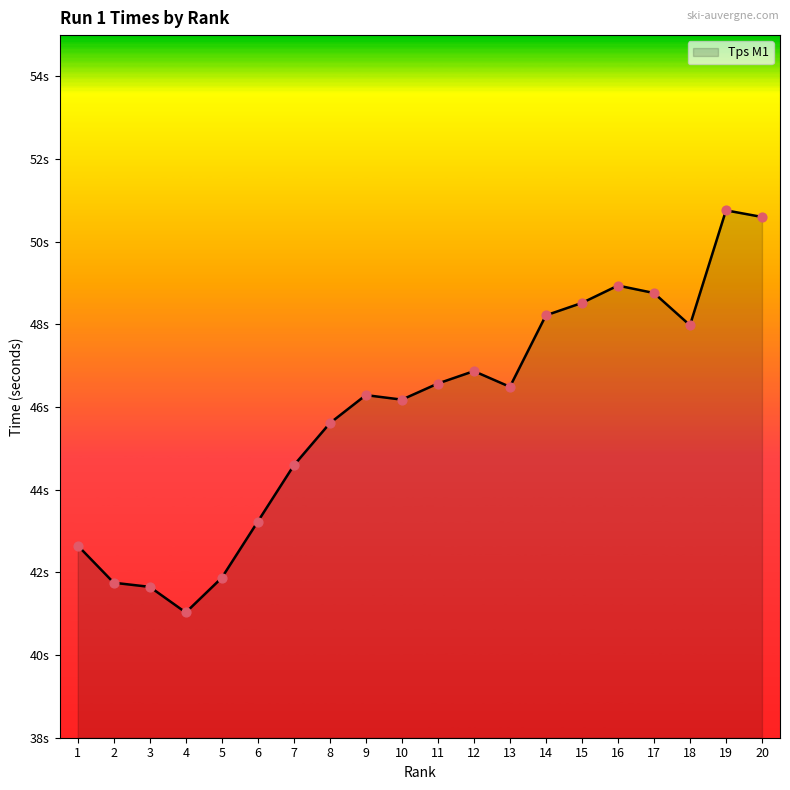

What is the change in value from 6 to 7?

+1.4